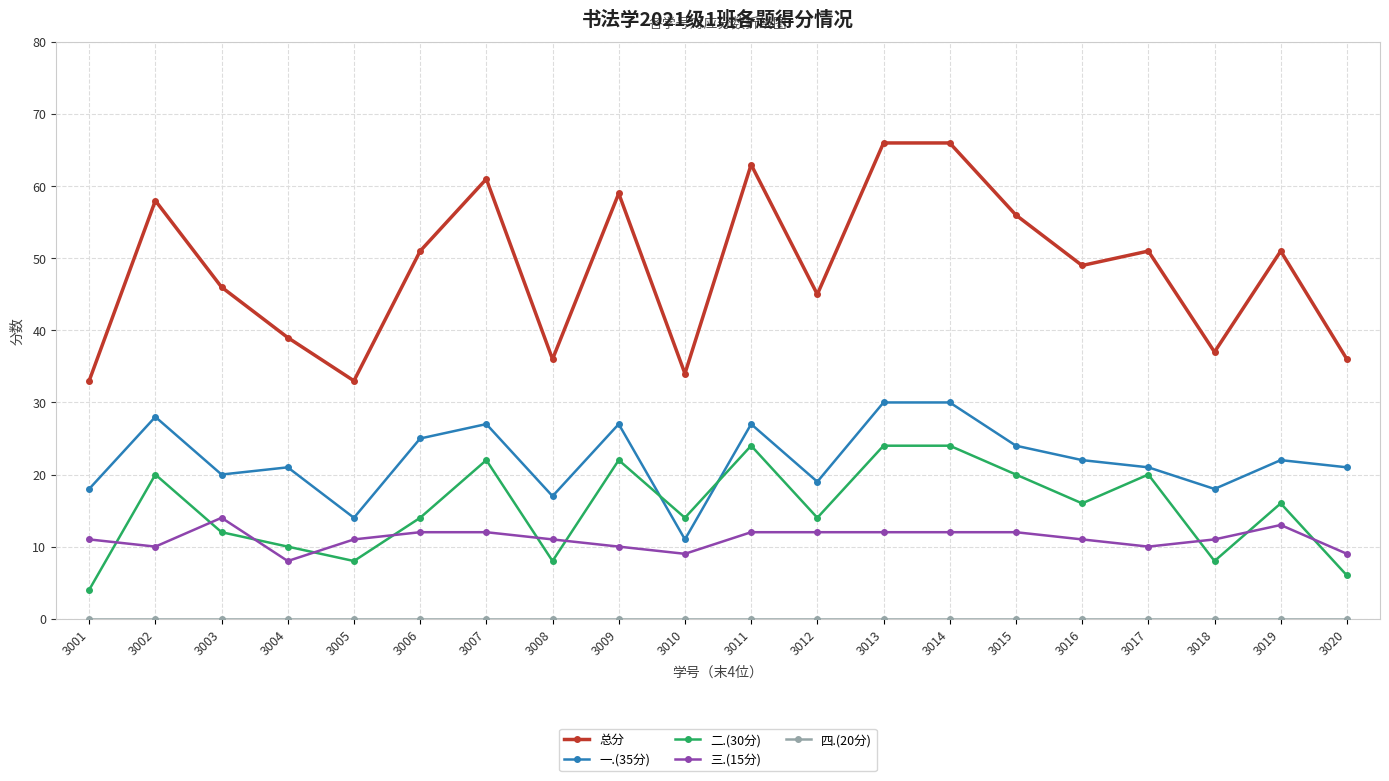

What is the lowest value of the 三.(15分) series?

8